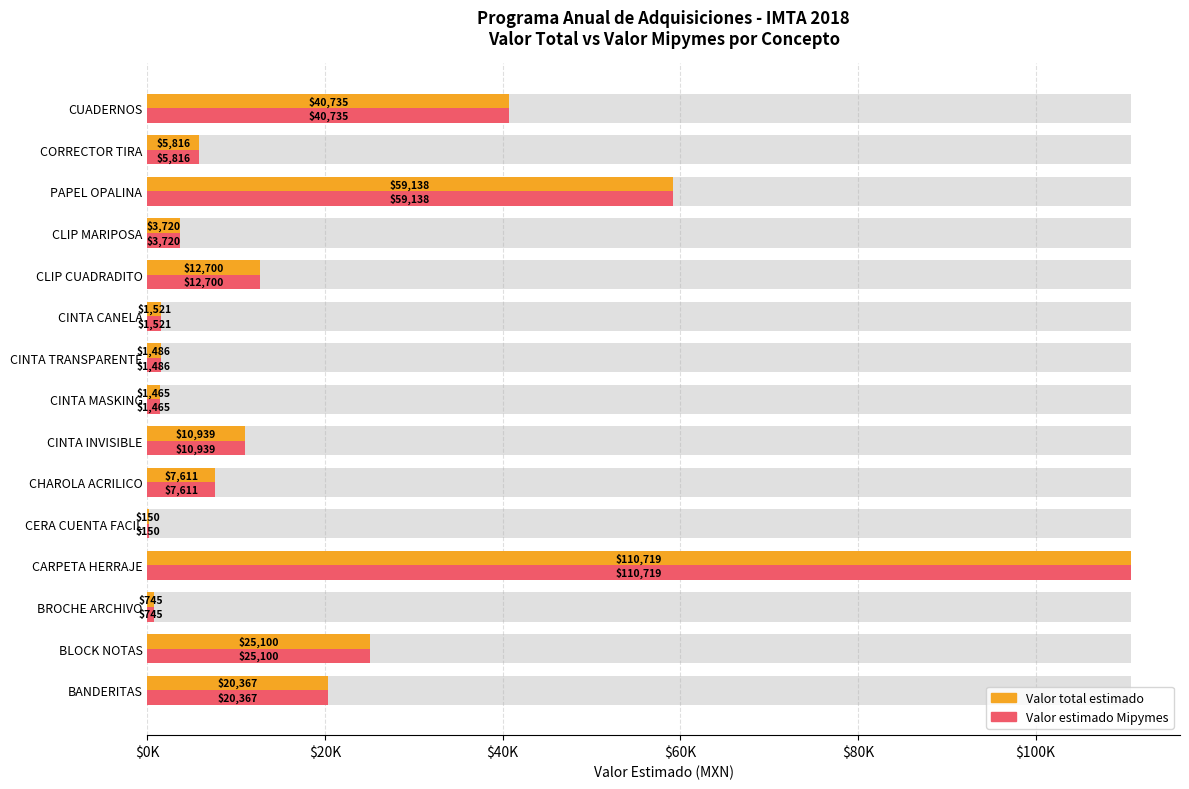

How many distinct data groups are displayed?

2